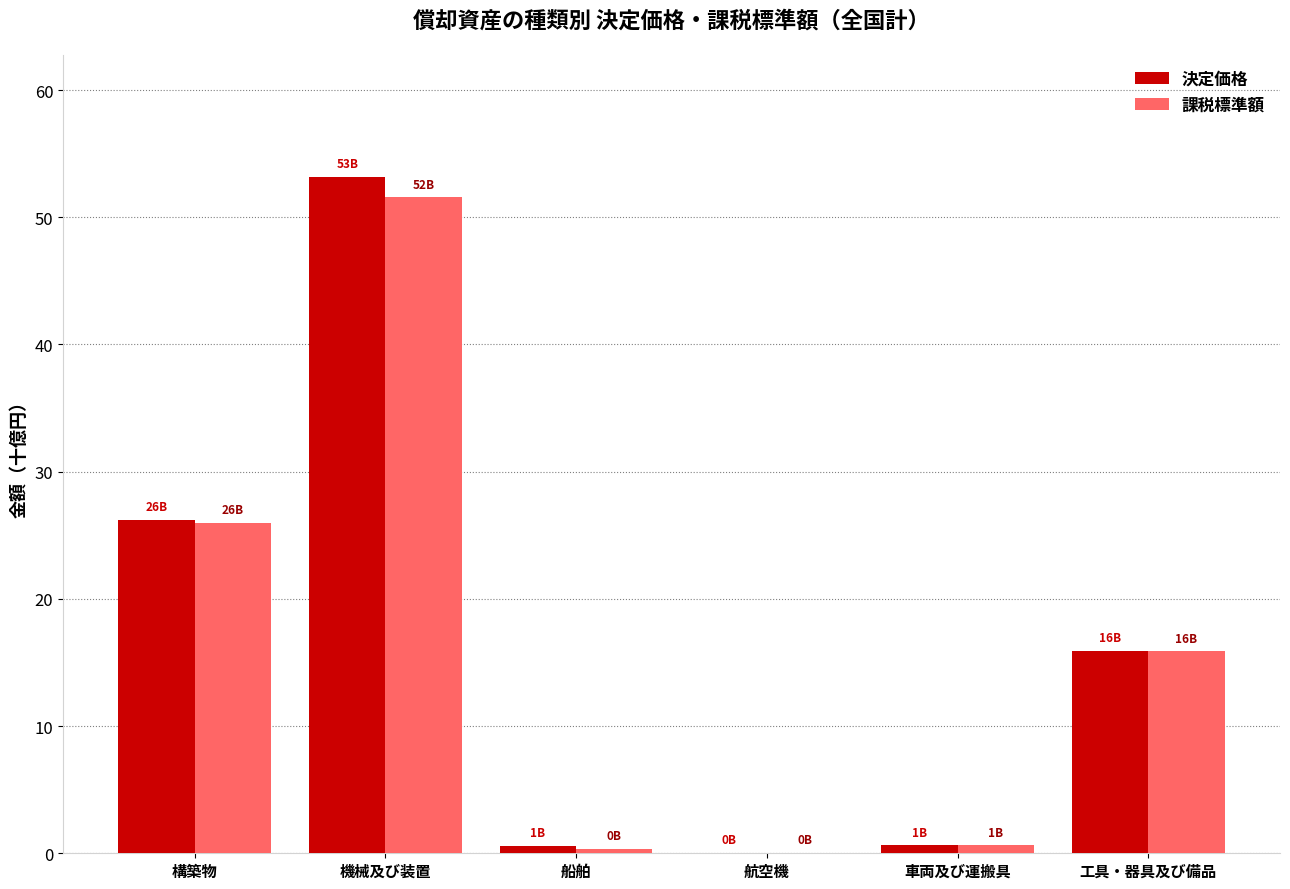

At which label does 決定価格 reach its peak?

機械及び装置